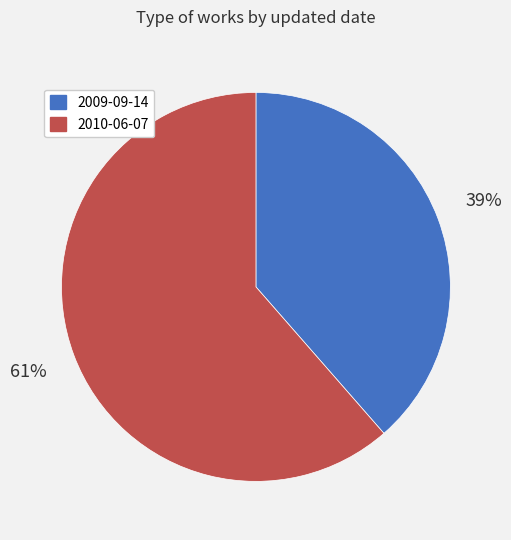

Which category accounts for the majority?

2010-06-07